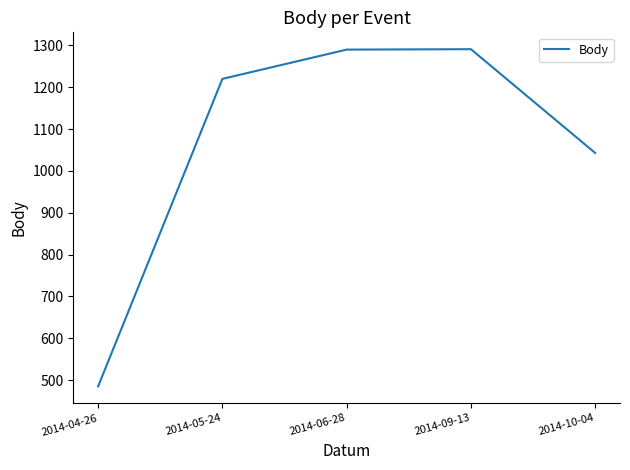

Where is the data nearest to the value 888?

2014-10-04